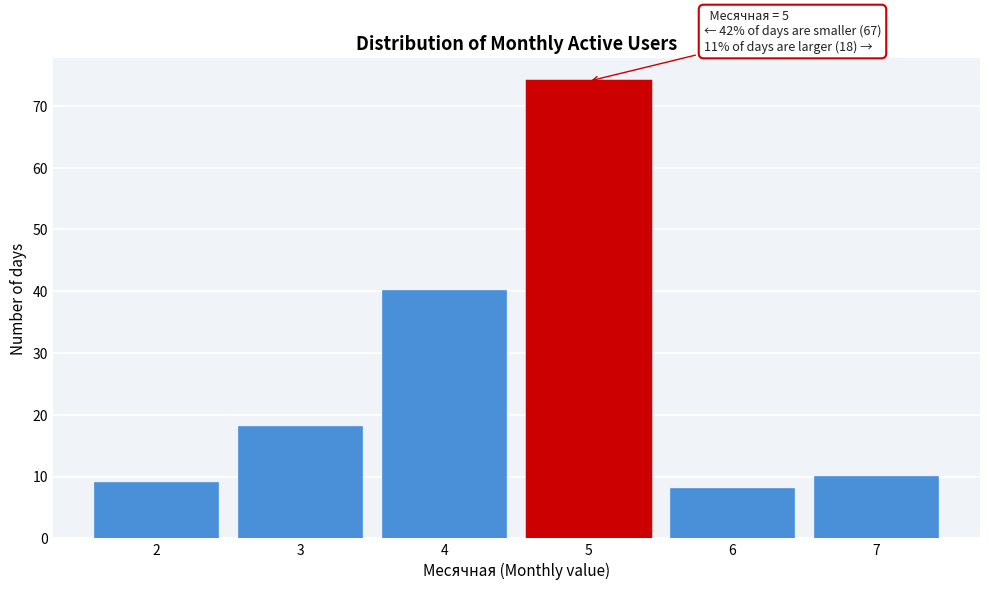

Reading left to right, extract all data points from this chart.

2=9	3=18	4=40	5=74	6=8	7=10